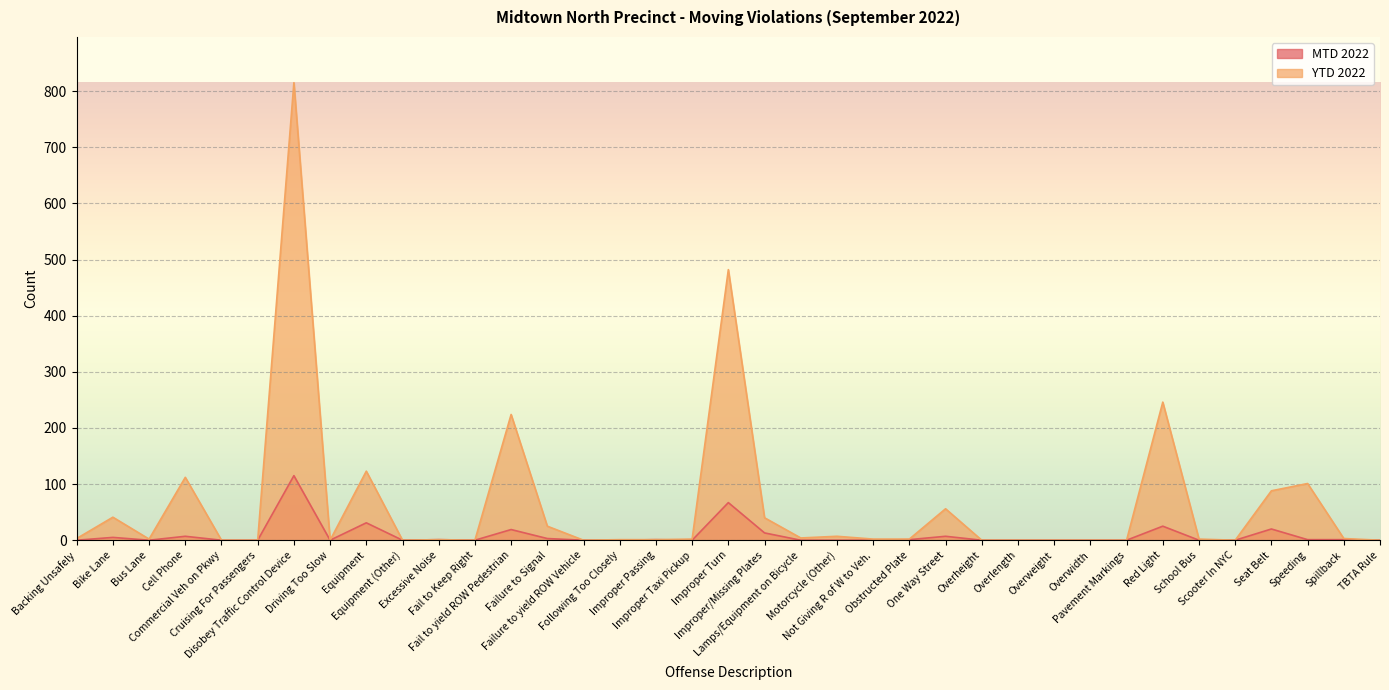

Rank the series at School Bus from lowest to highest value.

MTD 2022, YTD 2022